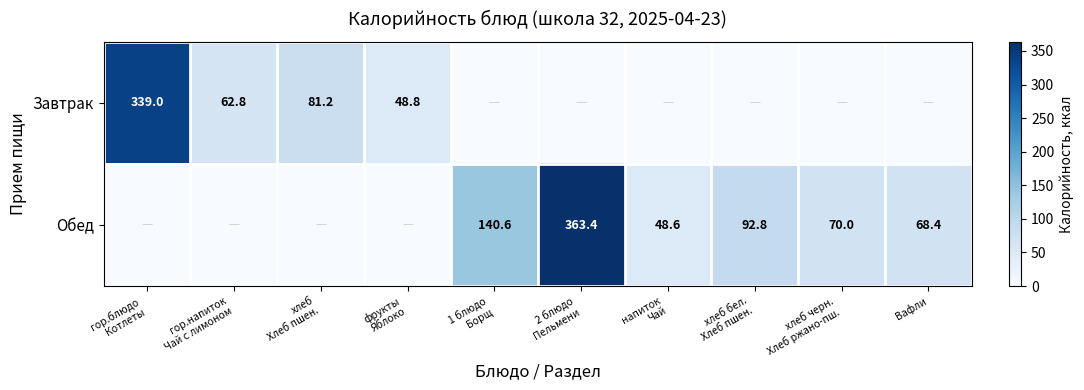

What is the spread (max minus min) of values at напиток
Чай?

48.6